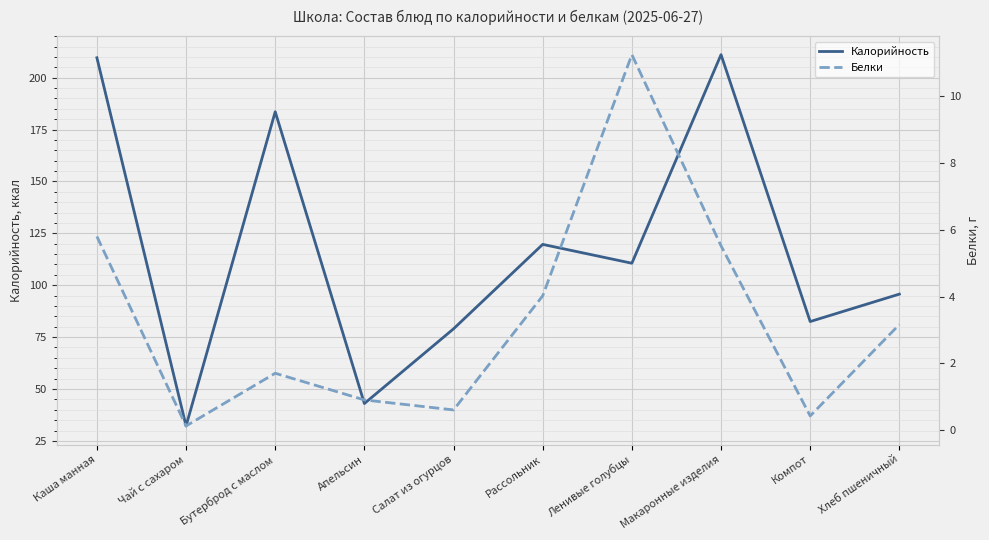

Which series has the largest total across all categories?

Калорийность